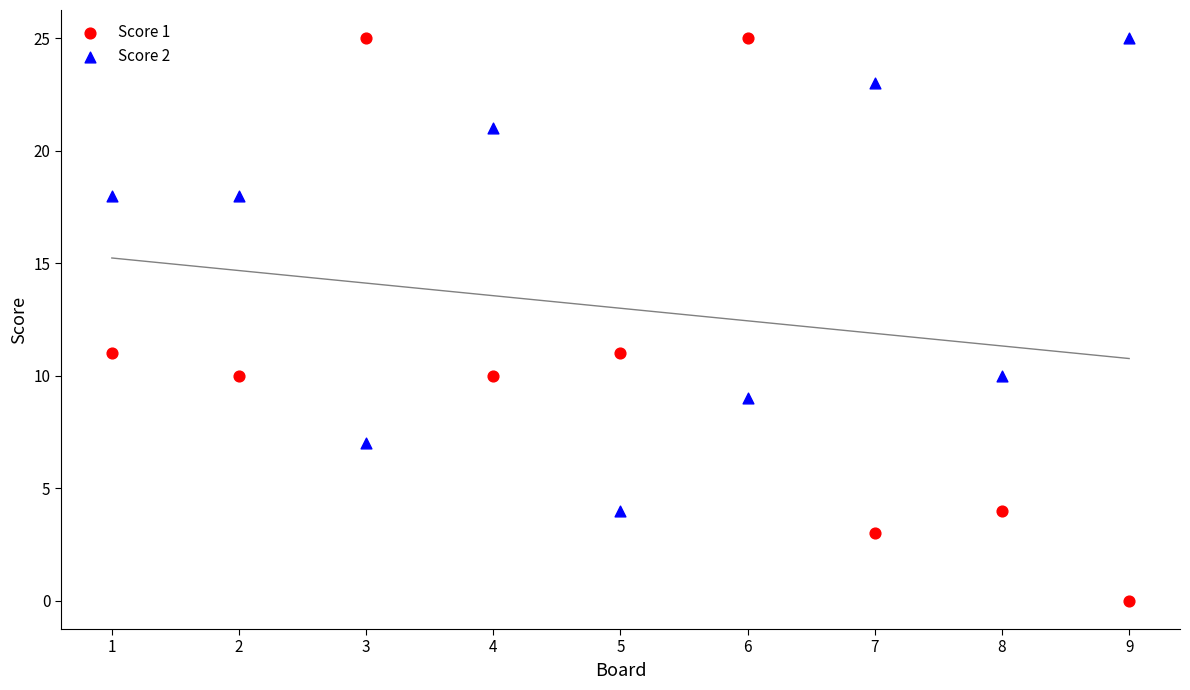

Which series has the largest Y range (max minus min)?

Score 1